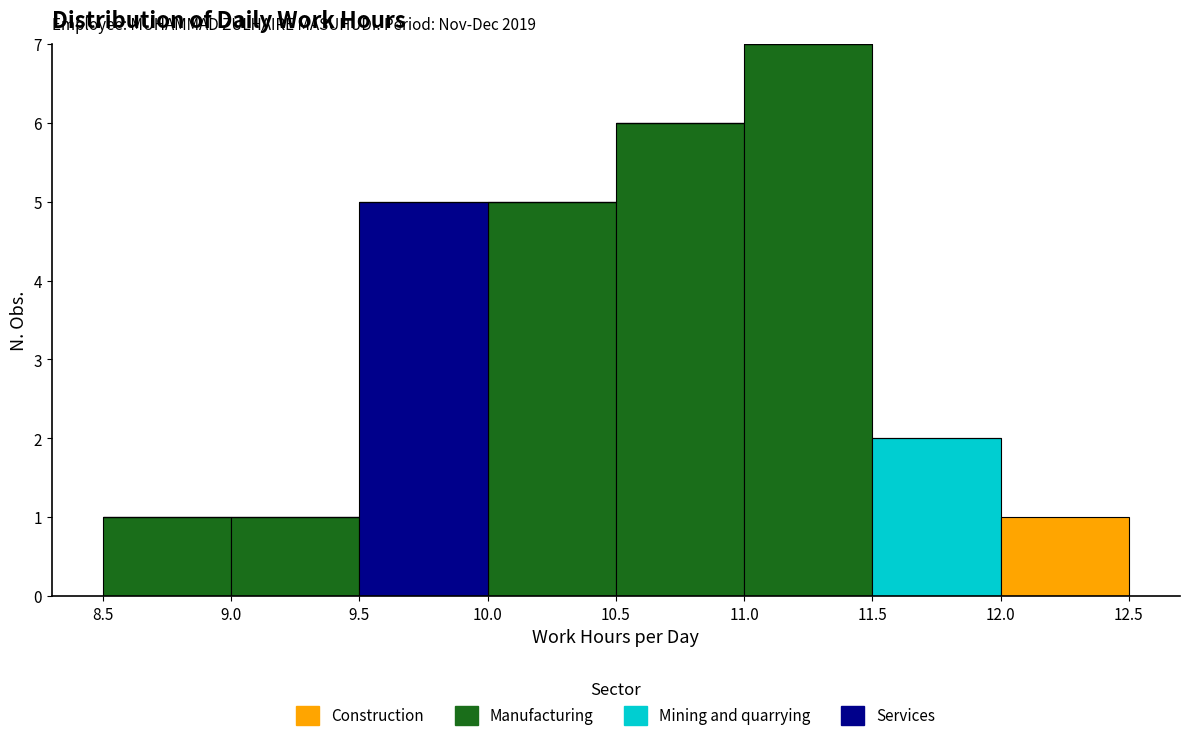

Which range on the x-axis has the tallest stacked bar (by total height)?

11.0 to 11.5